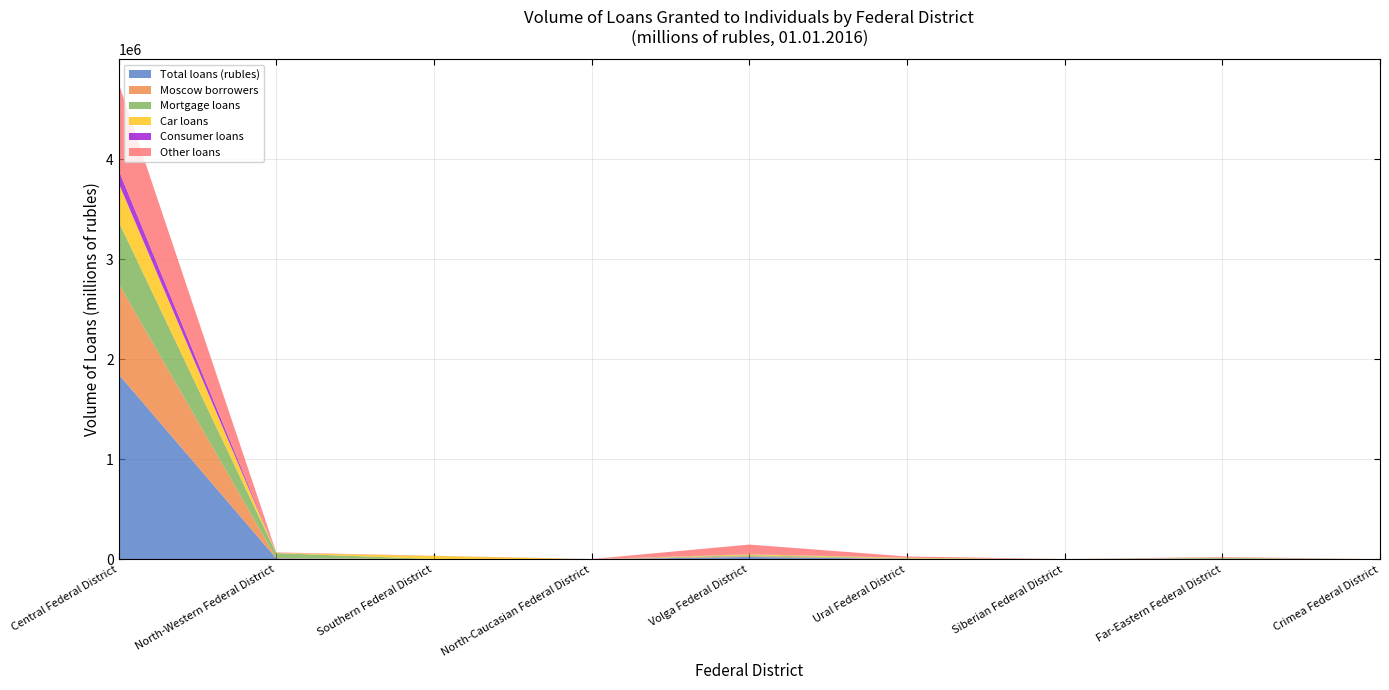

Reading left to right, what are all the values shown in this chart?

Total loans (rubles): 1850536	10320	2475	1782	25229	5052	2593	7235	1640
Moscow borrowers: 908109	4267	1521	1484	8124	1458	1374	1908	1372
Mortgage loans: 617453	48352	1070	0	9670	5235	169	7432	105
Car loans: 385166	2288	30869	176	8145	5114	164	1578	202
Consumer loans: 129402	207	749	1004	1353	251	21	350	18
Other loans: 868507	5452	171	2	96664	12789	175	5811	60